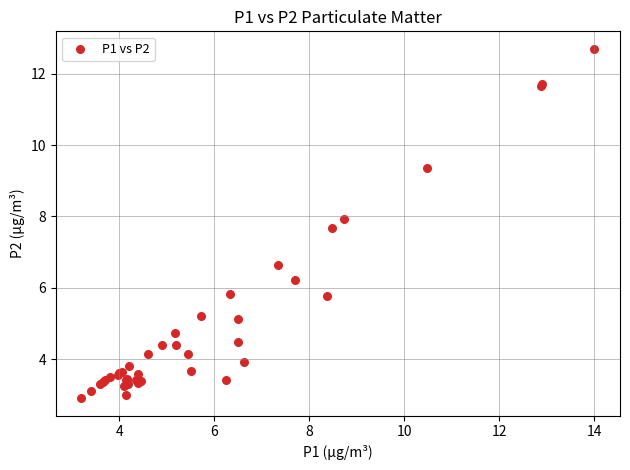

What Y value in the scatter plot is closest to 7?

6.6